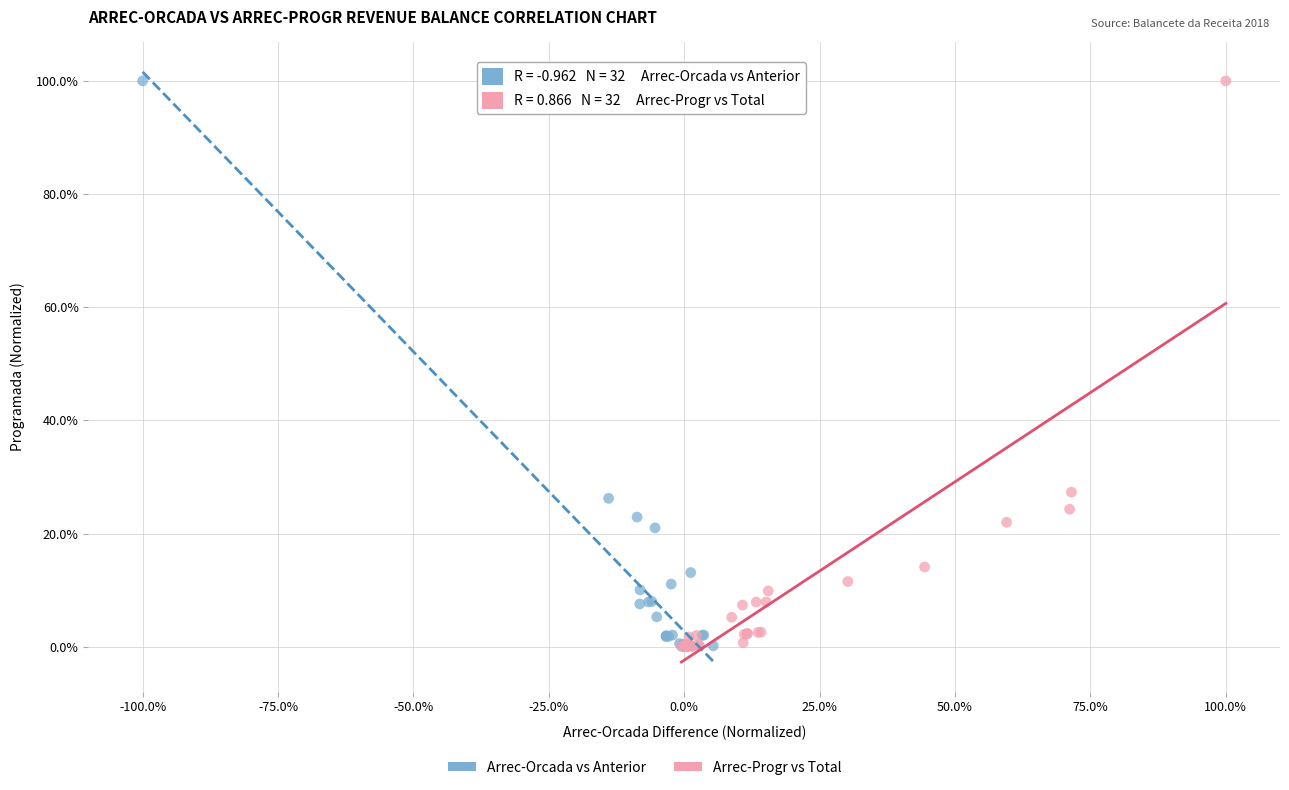

Which series has the widest spread of Y values?

Arrec-Orcada vs Anterior